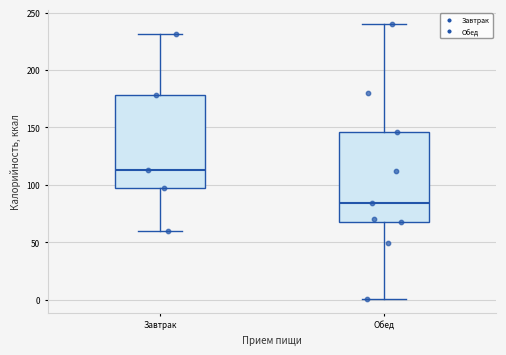

Where is the upper edge of the box for Завтрак on the y-axis? The values are not printed on the chart, so give them approximately, as read against the axis.

180